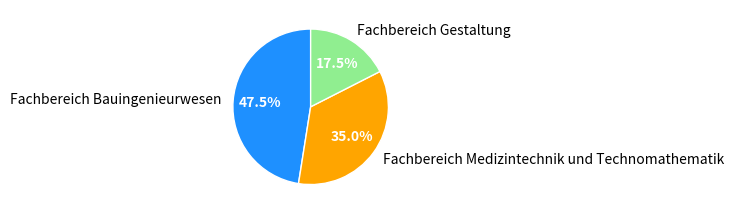

Is there a majority slice in this chart?

No